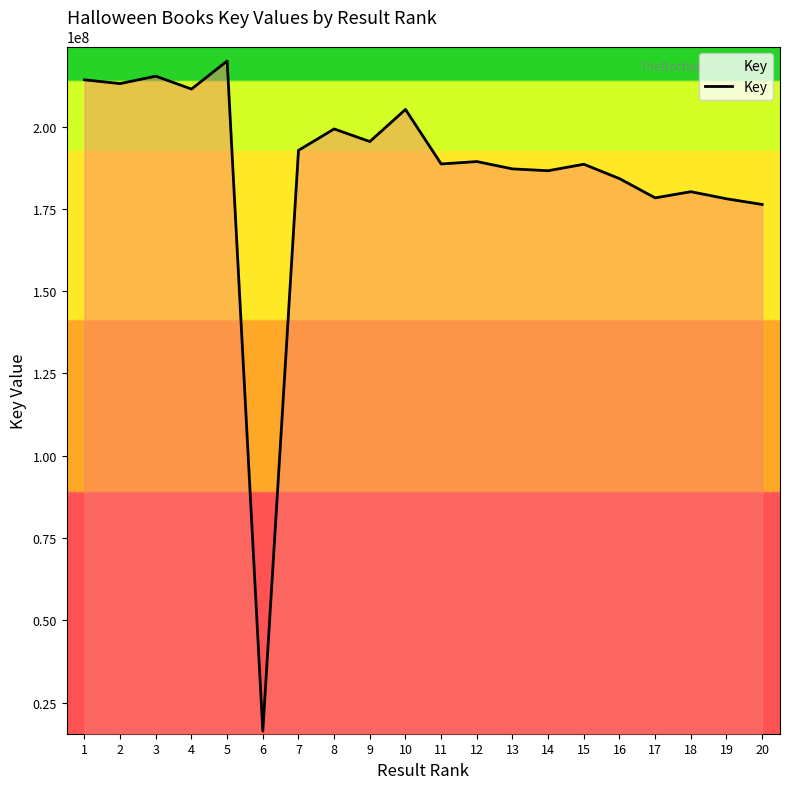

What value does the data have at 9, to the nearest 50?

195460300